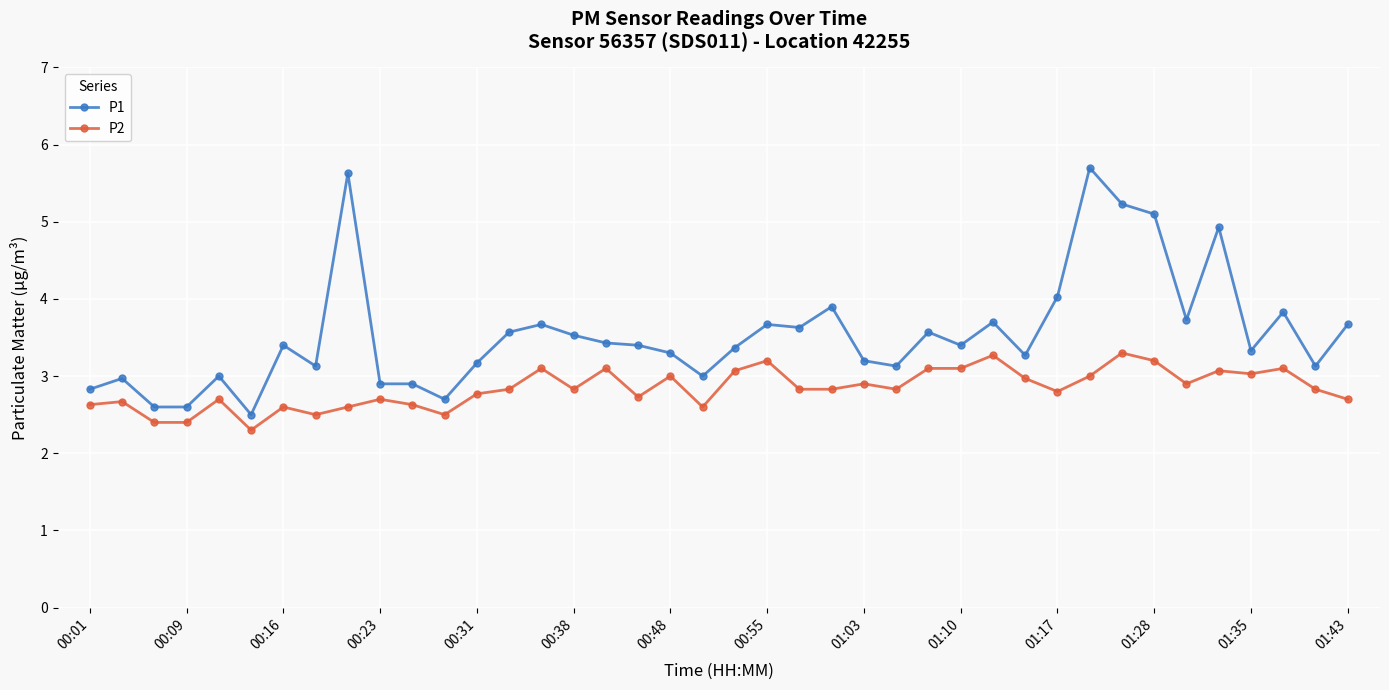

True or false: P1 has more than 1 points higher than both neighbors.

True